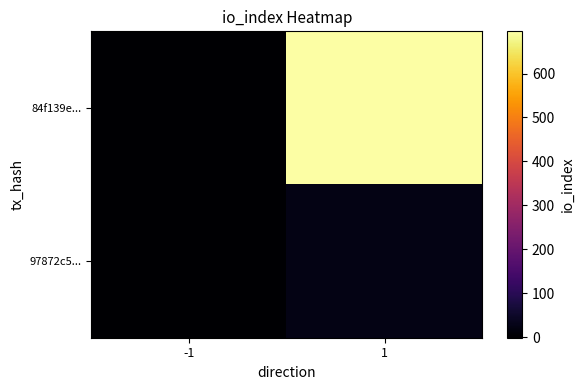

How many distinct data groups are displayed?

2